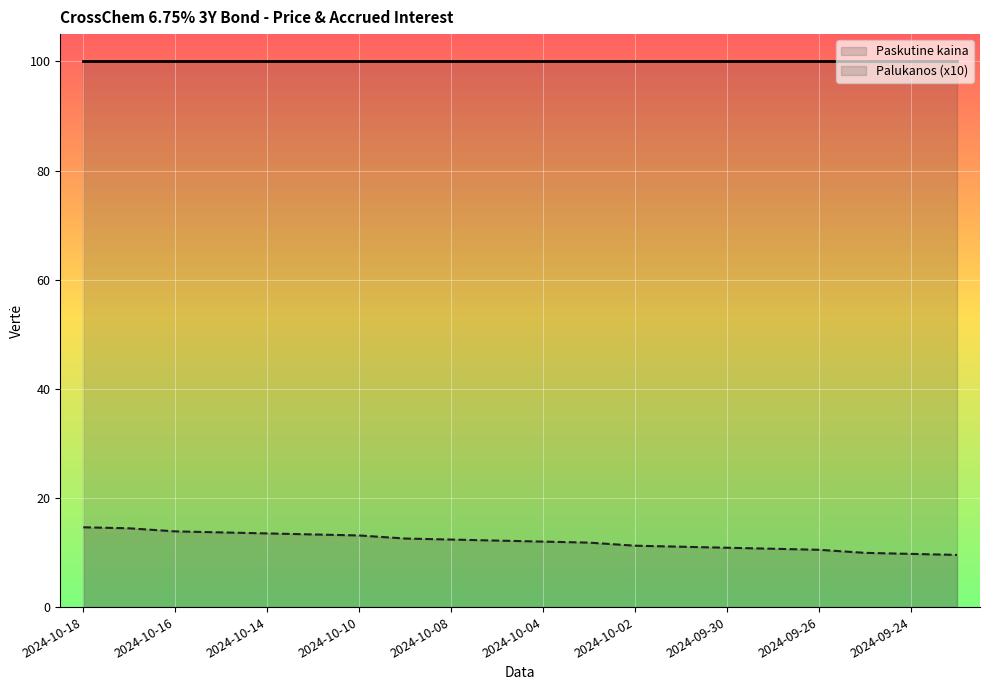

At how many categories does at least one series exceed 73?

20